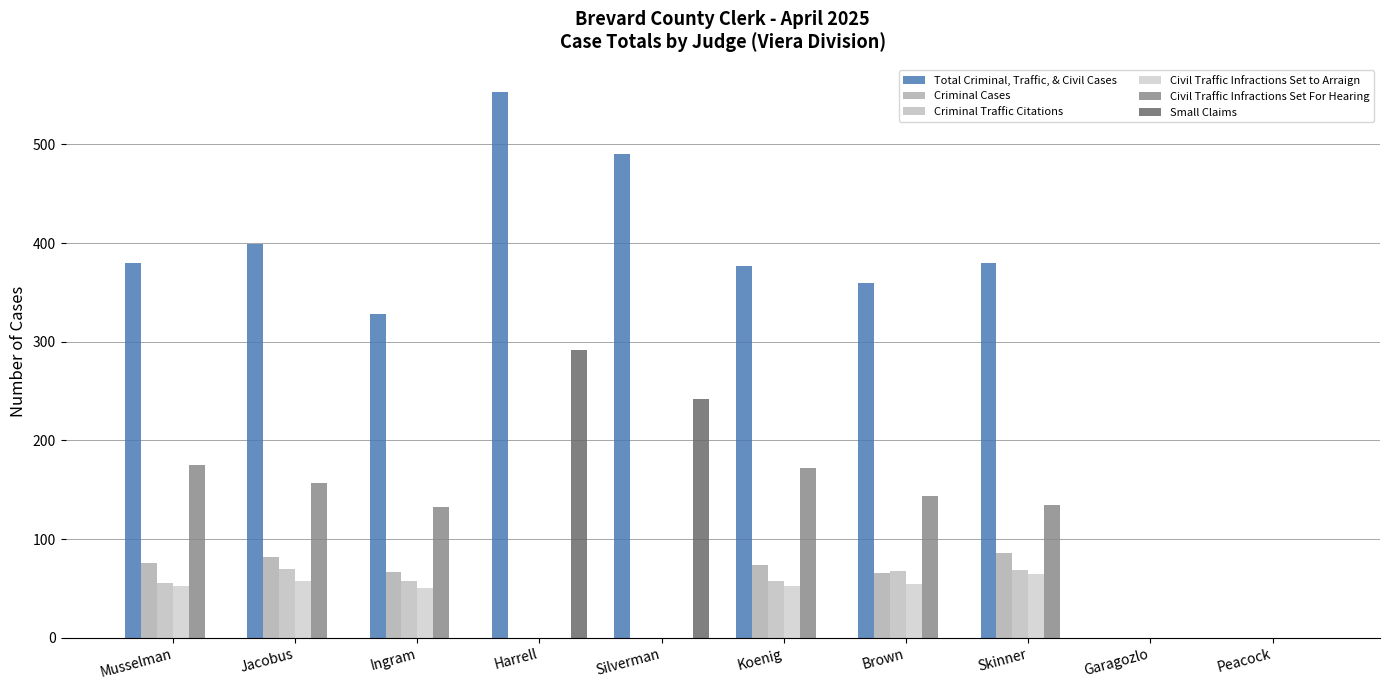

What is the spread (max minus min) of values at Ingram?

328